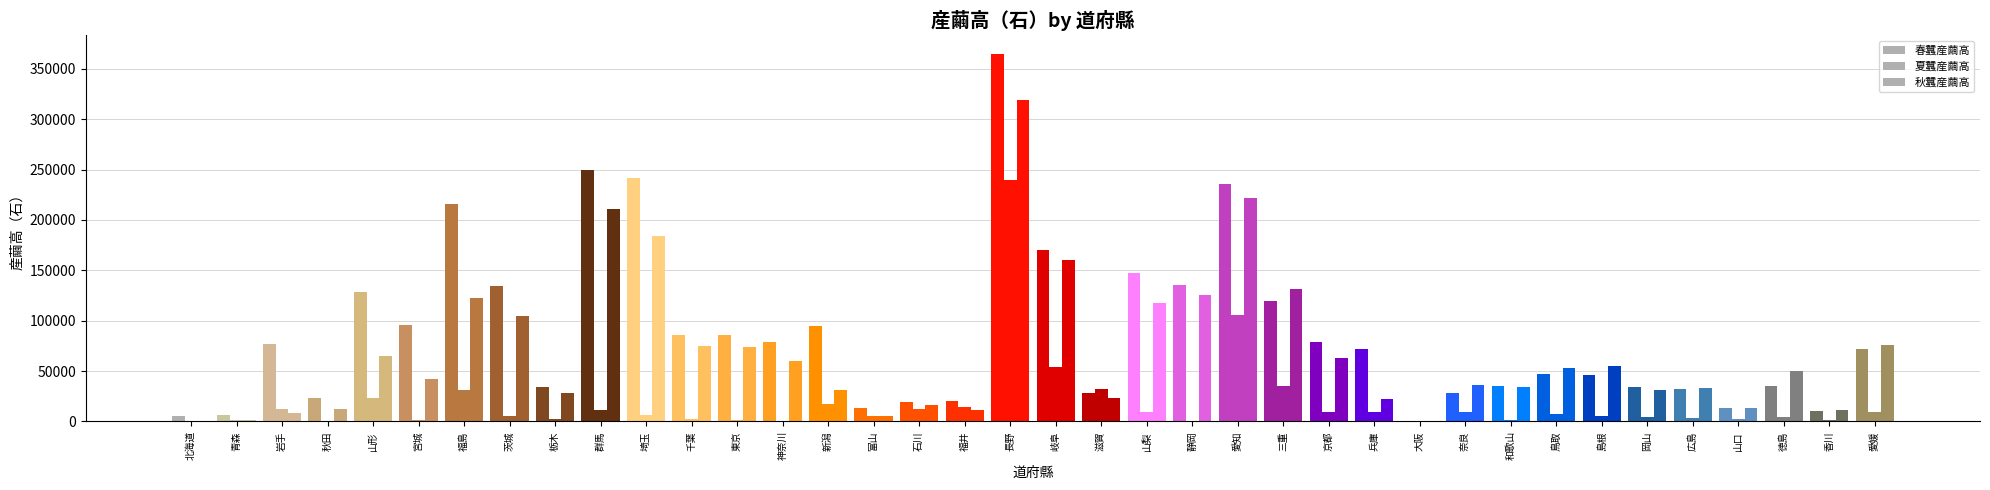

Which has a higher value, 富山 or 島根?

島根